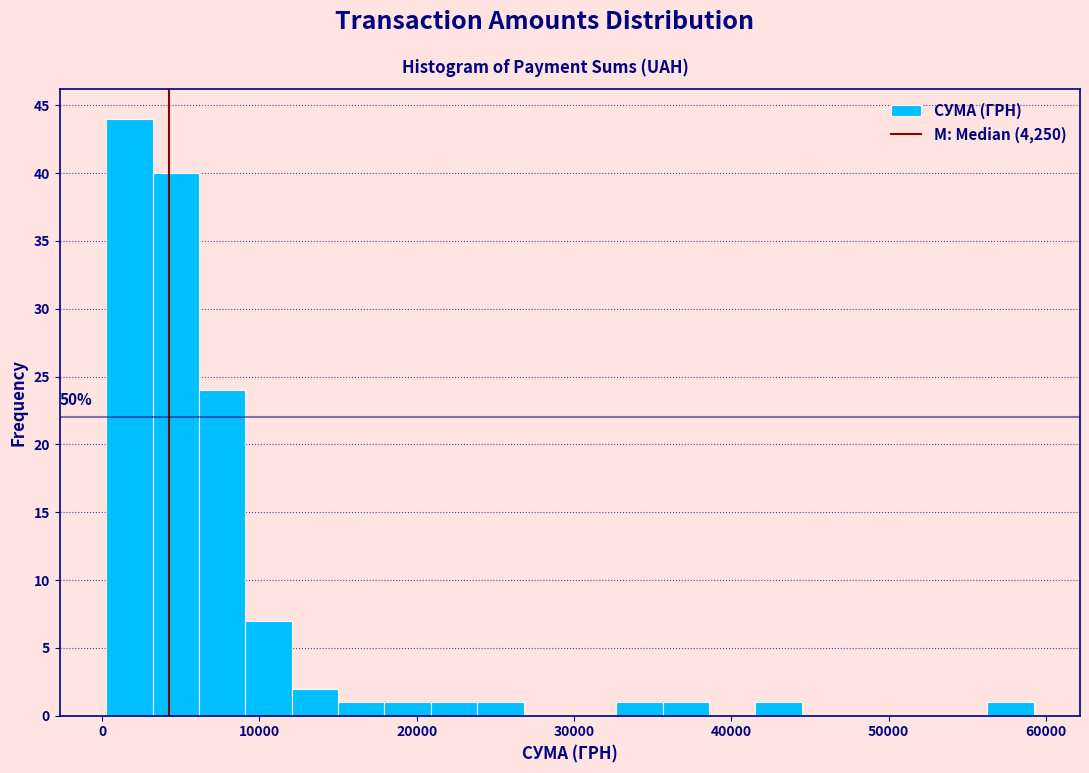

Around what value on the x-axis is the tallest bar? Give the approximate position of its centre, as read against the axis.

2000